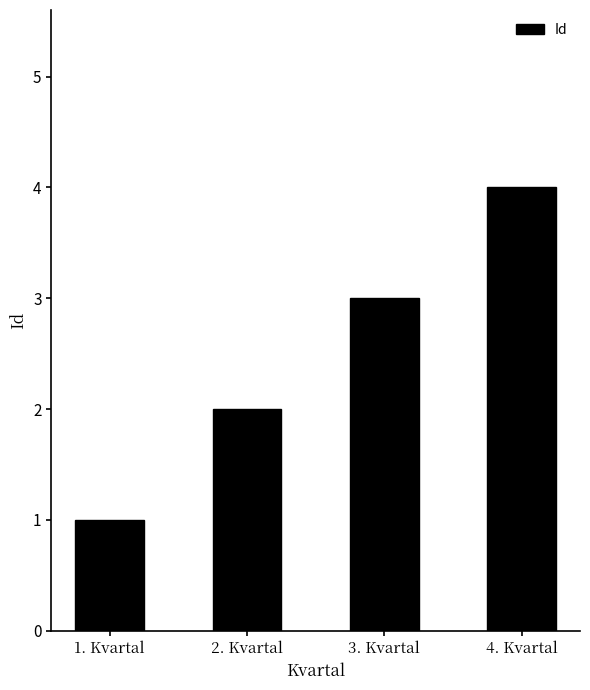

How many data points does each series have?

4